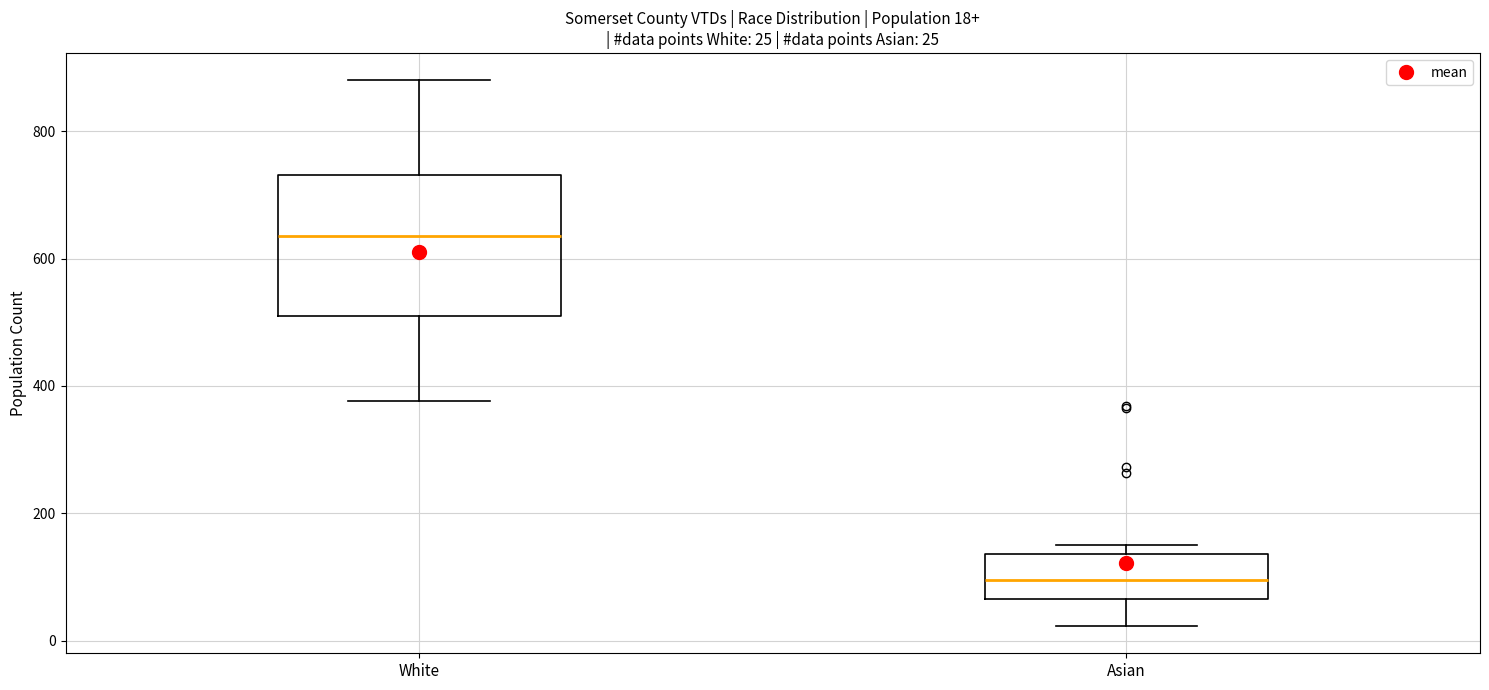

Which box is the tallest, from its lower edge to its upper edge?

White